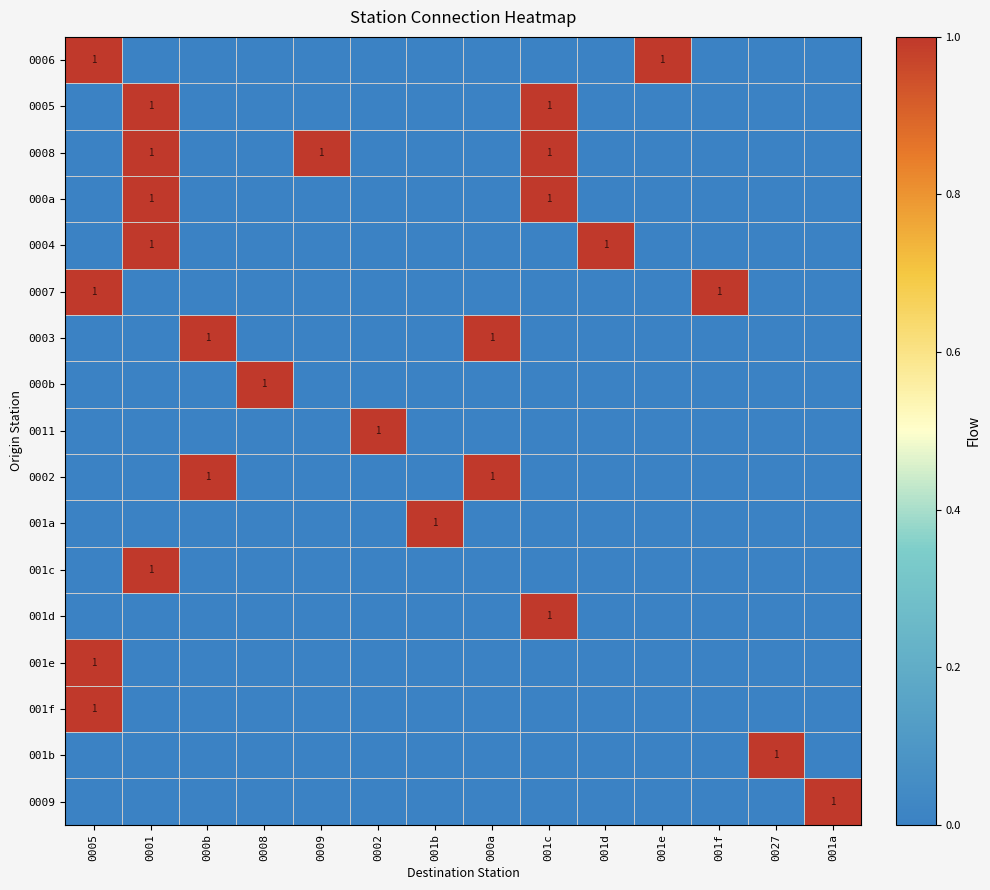

The value of 000a at 001c is 1. True or false?

True